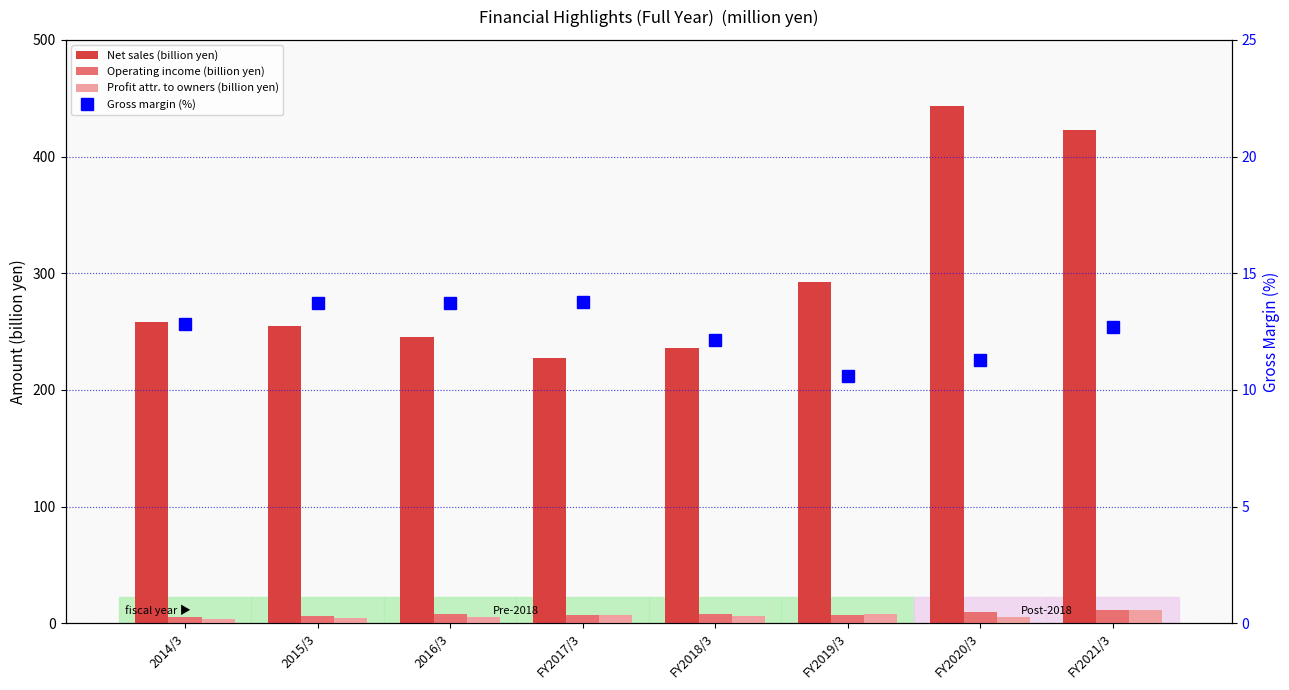

How many data points in Operating income (billion yen) are above 7?

5